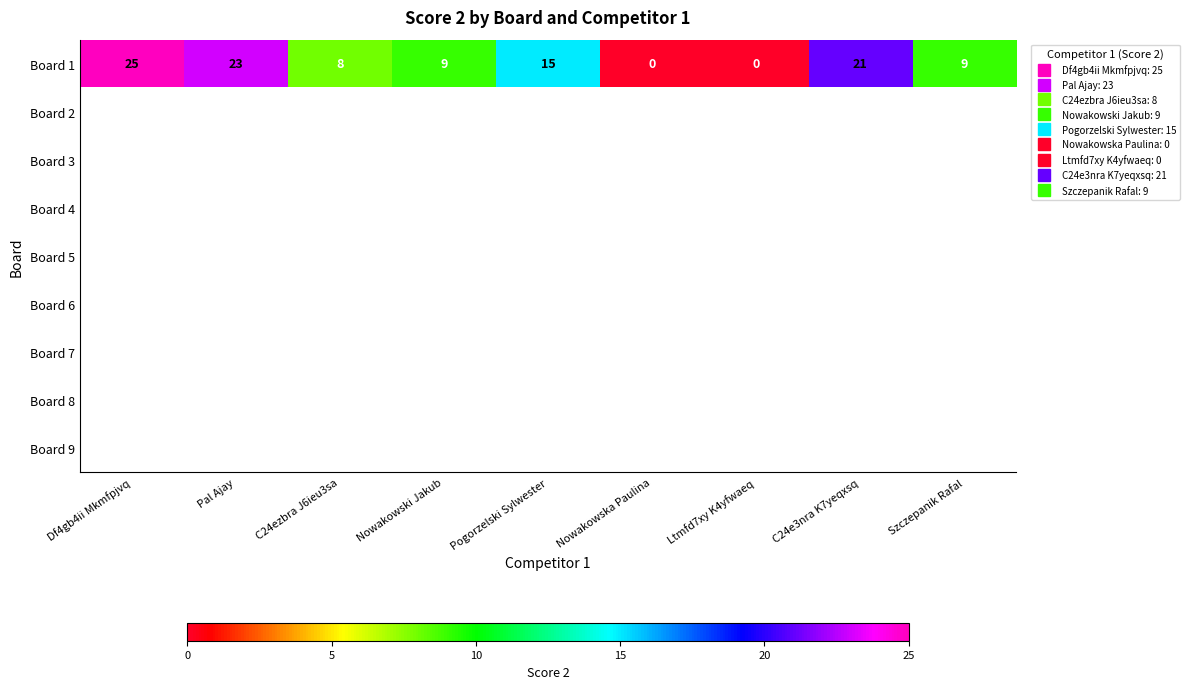

What value does the Board 1 series have at Df4gb4ii Mkmfpjvq?

25.0